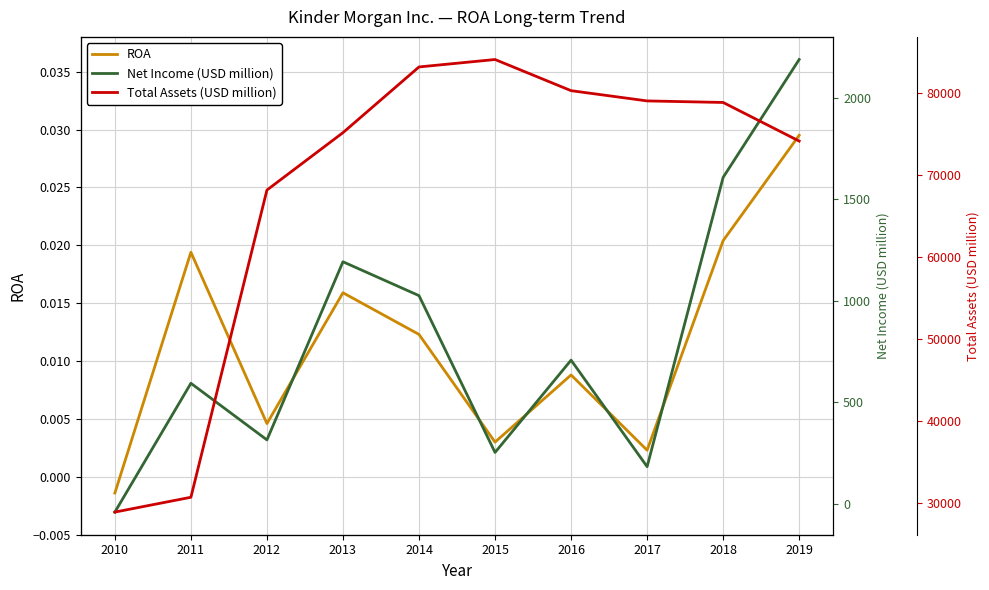

Between 2016 and 2018, which is larger?

2018